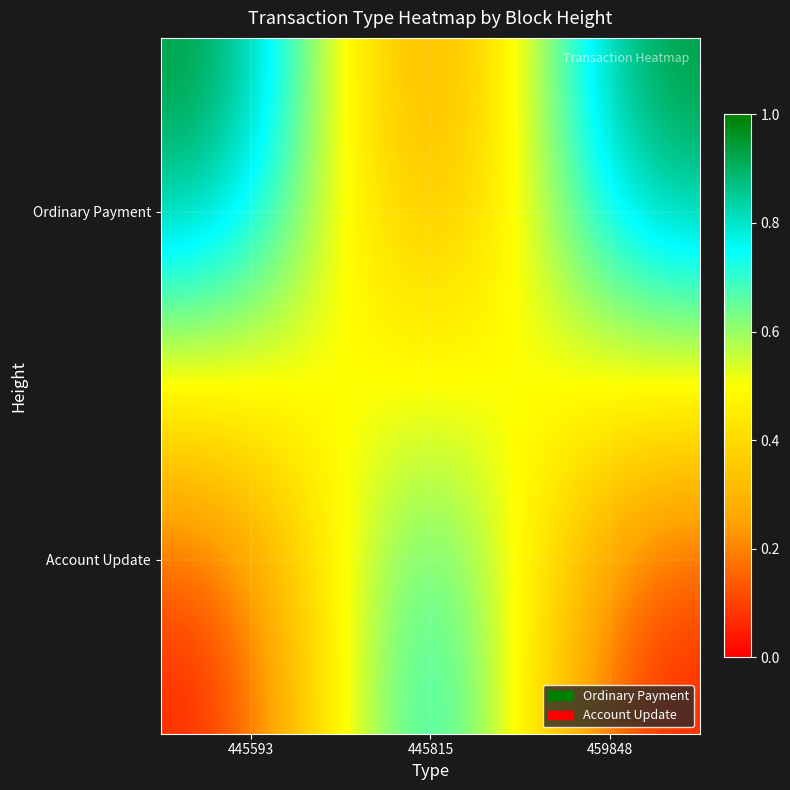

Reading left to right, what are all the values shown in this chart?

Ordinary Payment: 445593=1	445815=0	459848=1
Account Update: 445593=0	445815=1	459848=0